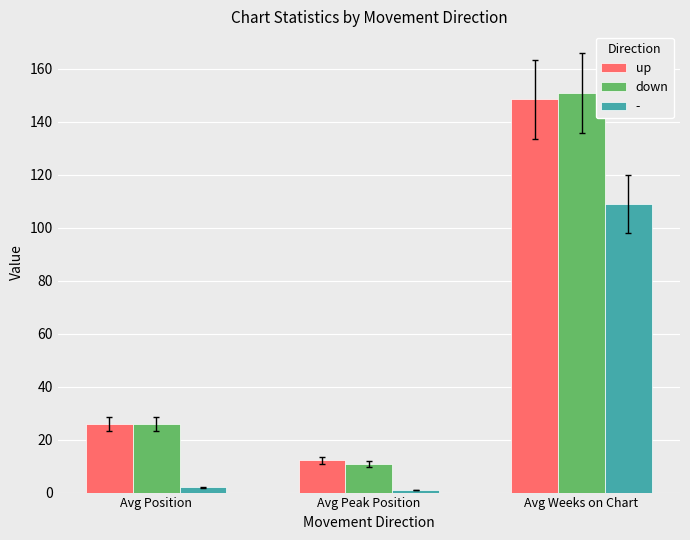

List the labels in order of up value, smallest first.

Avg Peak Position, Avg Position, Avg Weeks on Chart